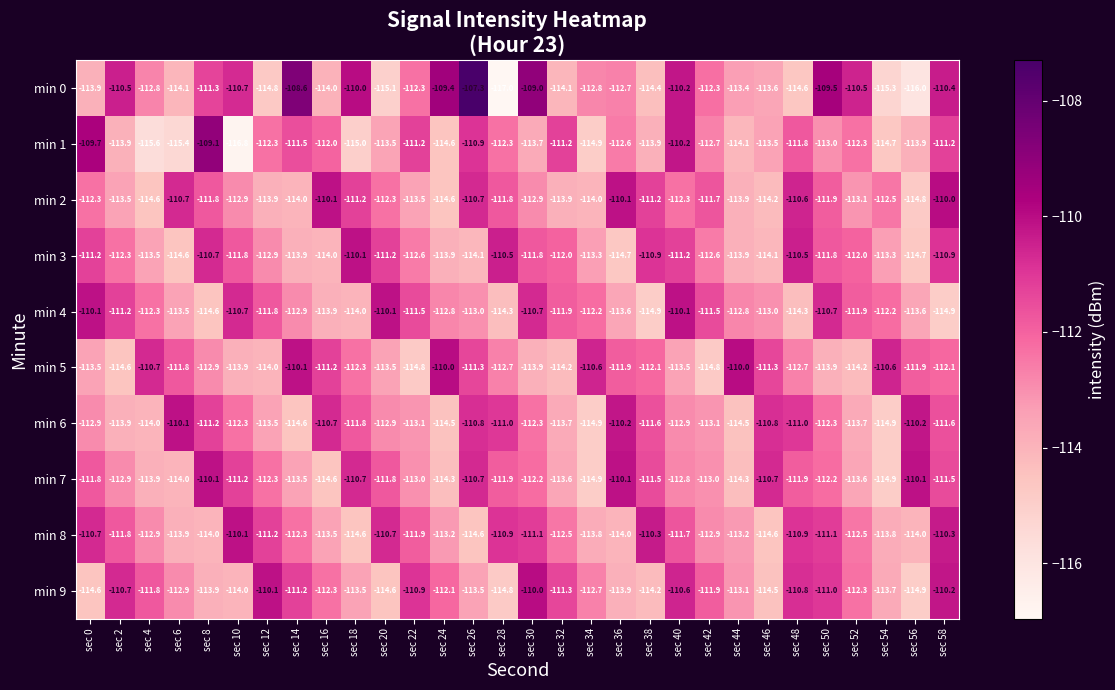

What is the difference between the highest and lowest values at sec 36?

4.6